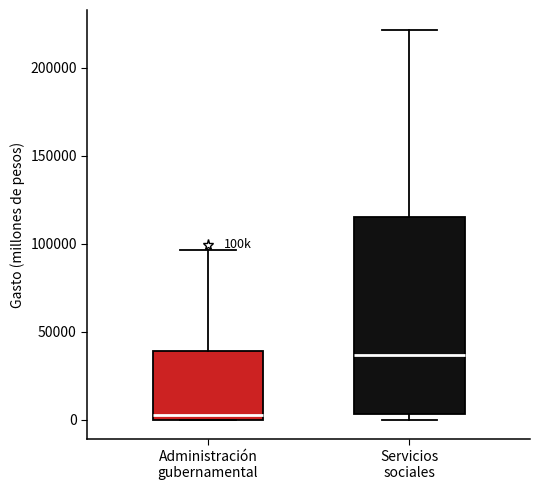

Reading left to right, transcribe this box plot: for each box, give where its median line is, the range the box spans, and where its two whiskers end, as read against the y-axis. The values are not printed on the chart, so give them approximately, as read against the axis.

Administración gubernamental: median 5000, box 0 to 40000, whiskers 0 to 95000
Servicios sociales: median 35000, box 5000 to 115000, whiskers 0 to 220000